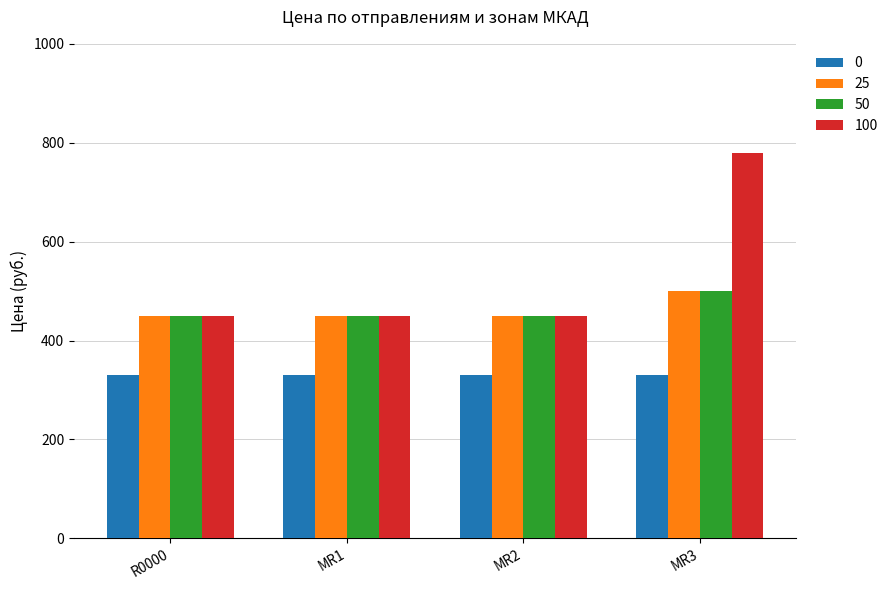

What is the maximum value shown in the chart?

780